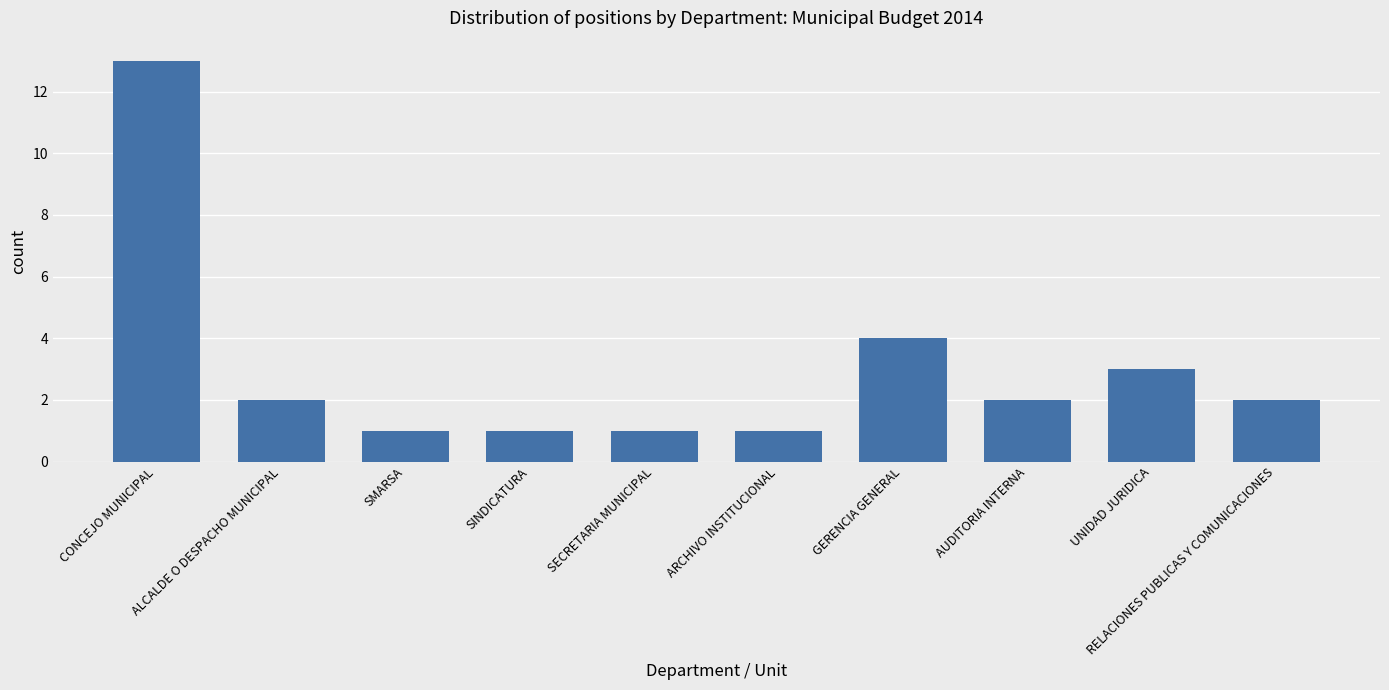

How many data points does each series have?

10